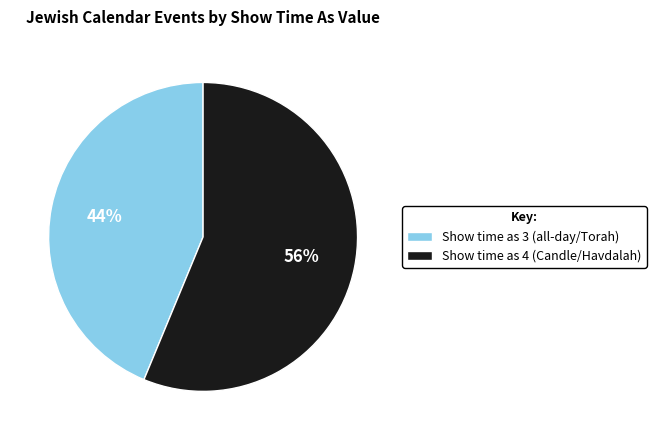

Rank the categories by value from highest to lowest.

Show time as 4 (Candle/Havdalah), Show time as 3 (all-day/Torah)